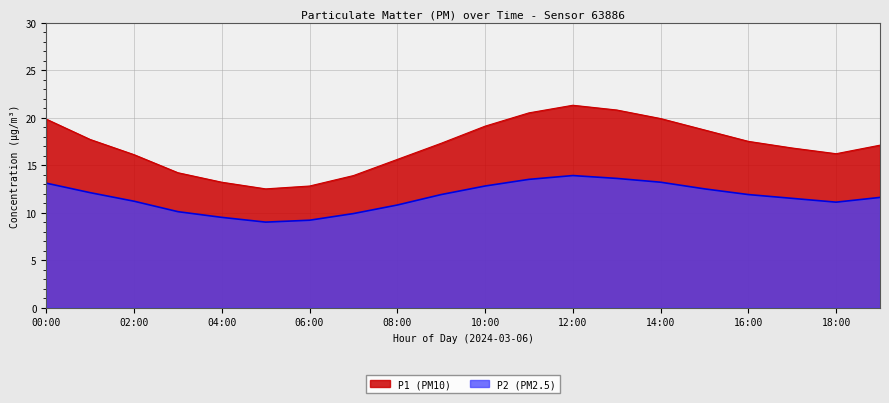

Which category has the lowest value in the P1 series?

05:00